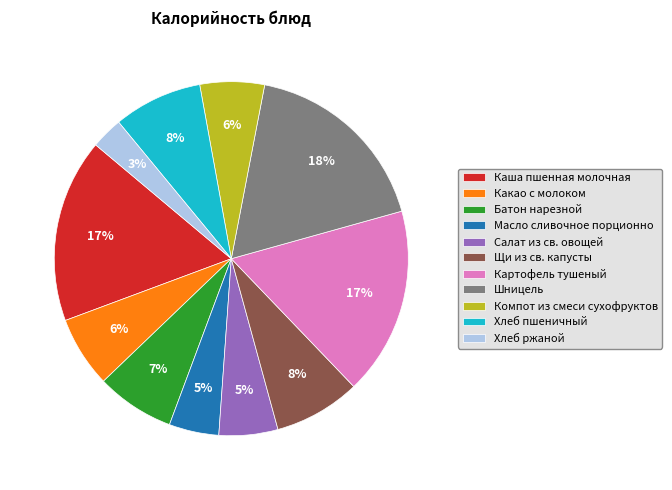

What is the smallest slice in the pie chart?

Хлеб ржаной